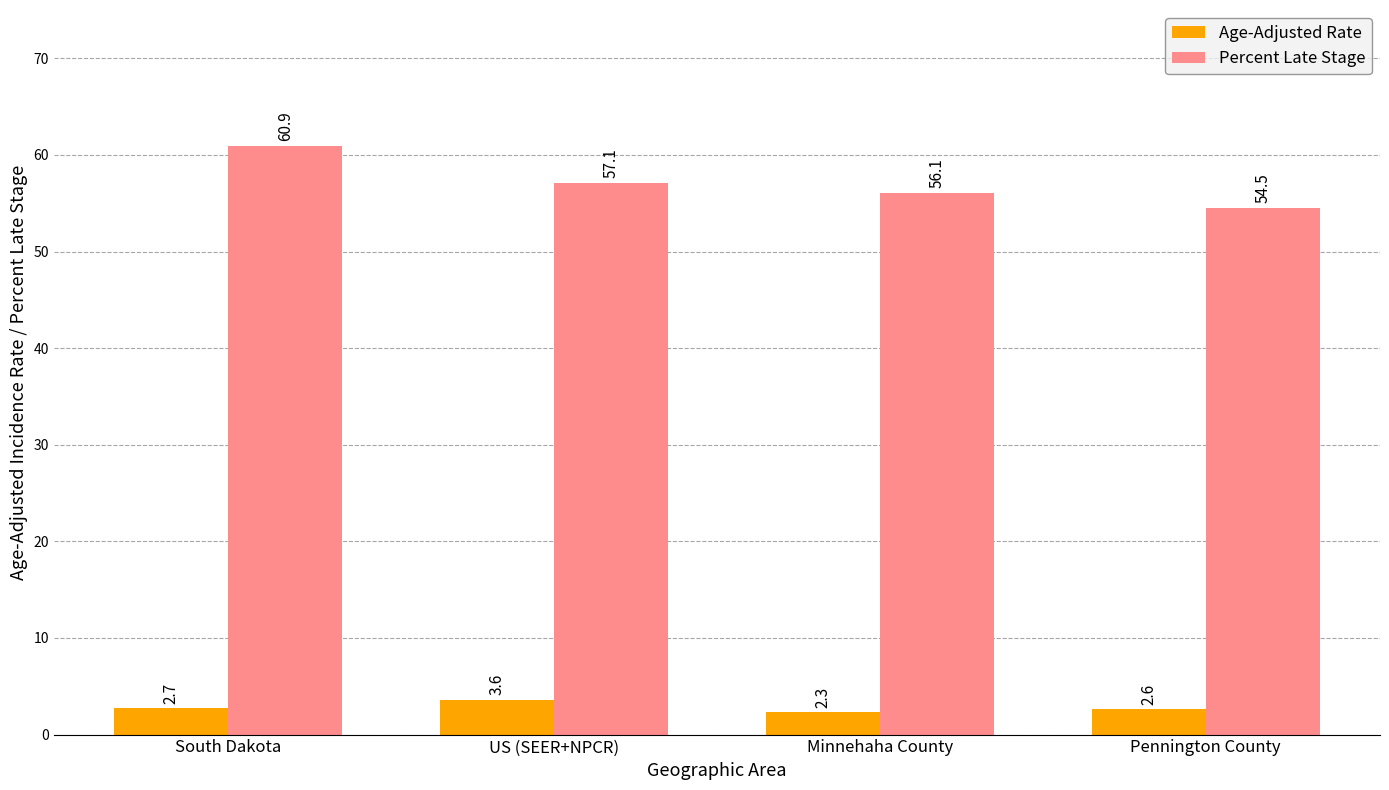

Count the number of categories in the chart.

4